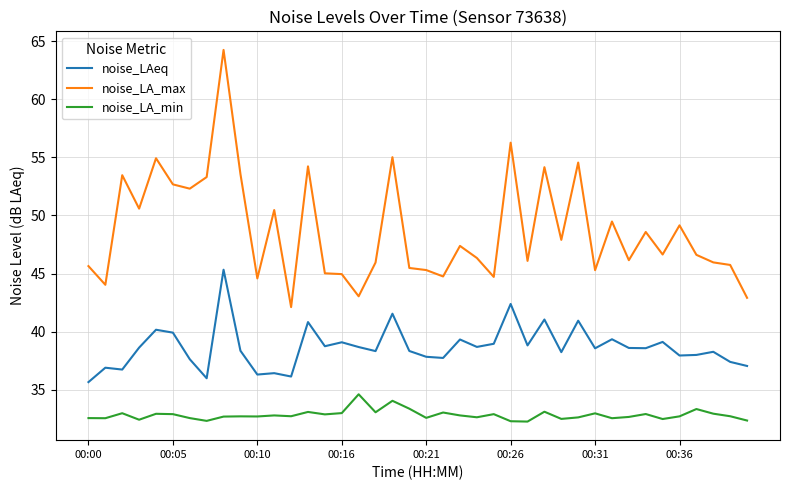

True or false: noise_LAeq and noise_LA_max intersect in this chart.

False